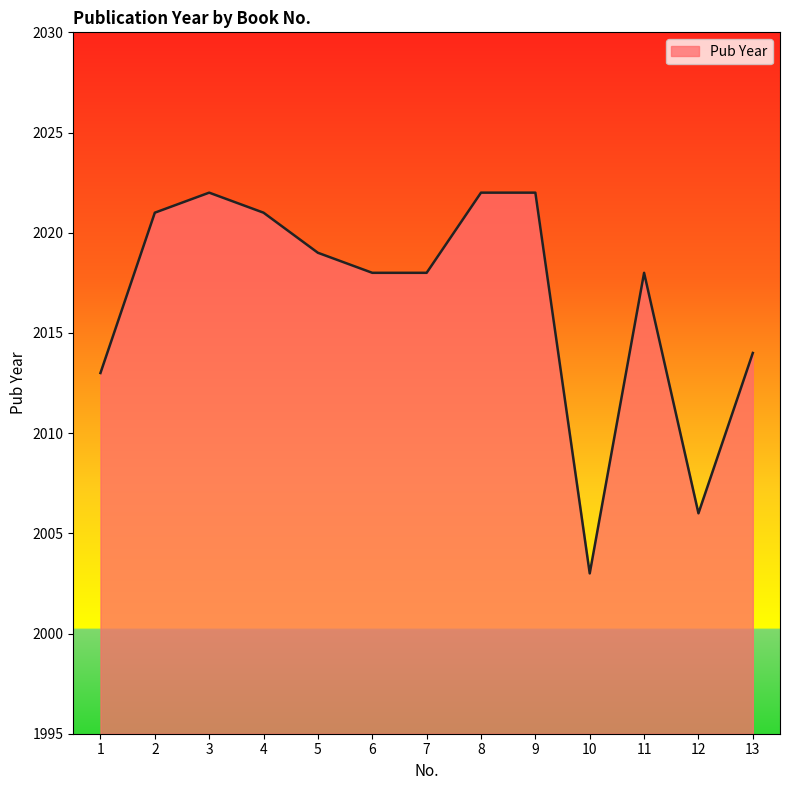

Between 5 and 1, which is larger?

5